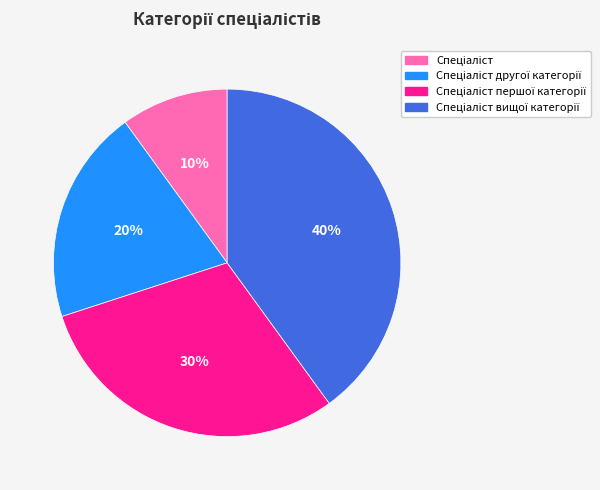

To the nearest percent, what is the difference between the largest and smallest slice percentages?

30%